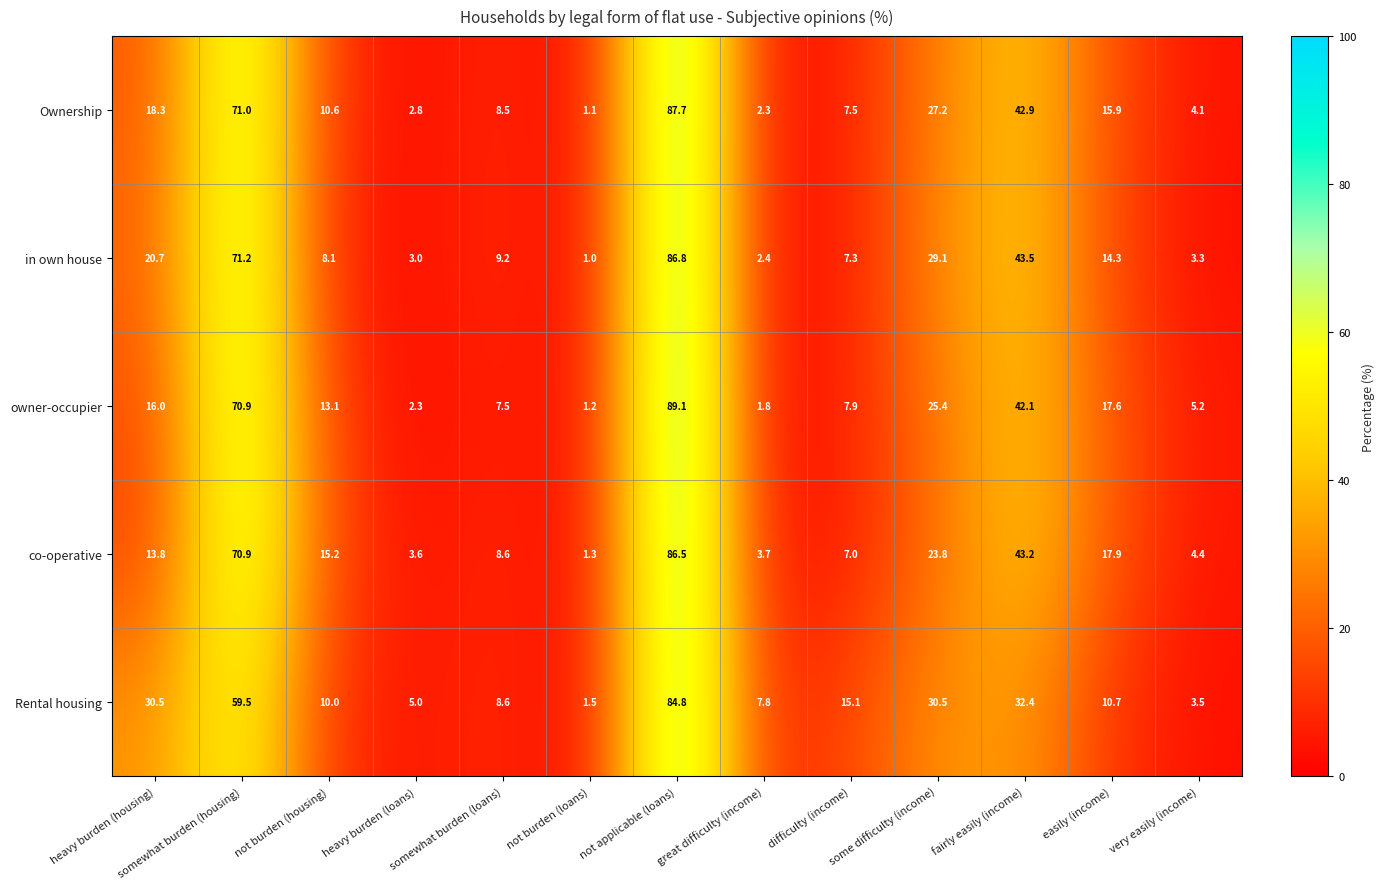

What is the lowest value of the owner-occupier series?

1.2